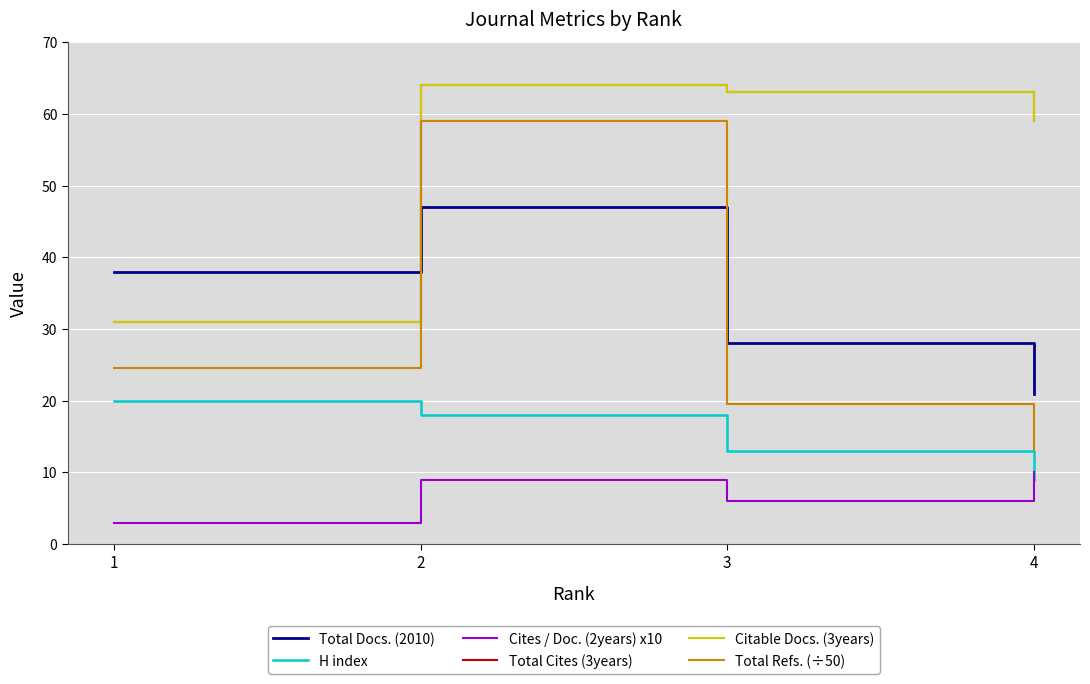

Does the chart have visible grid lines?

Yes